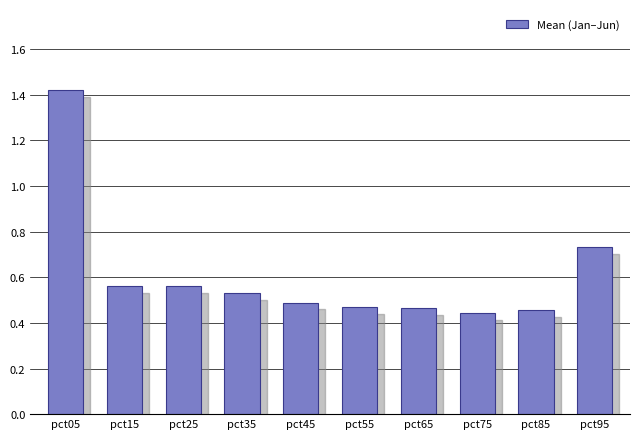

Are the bars grouped side by side (vs. stacked)?

No